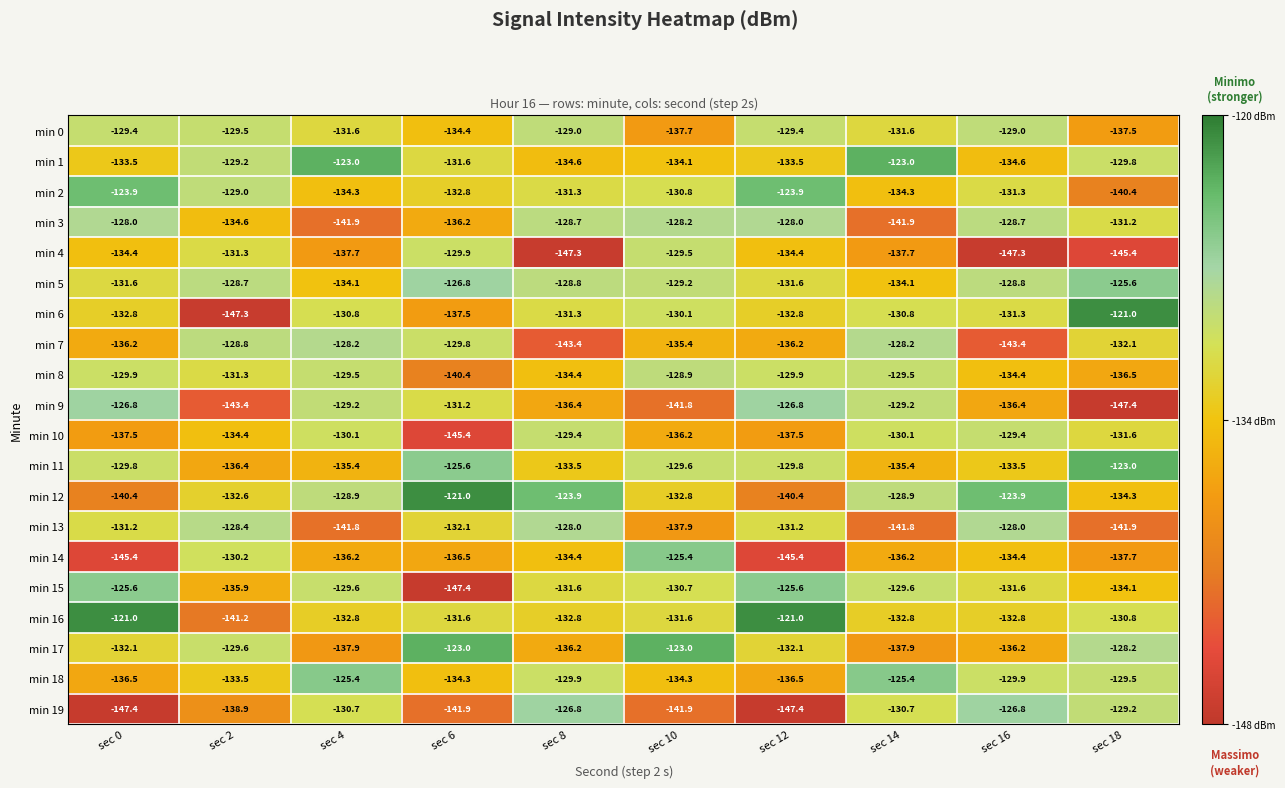

Which series changed the most between sec 8 and sec 12?

min 19